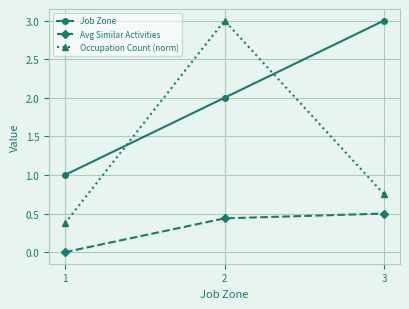

The Occupation Count (norm) series shows 0.2 at 1. True or false?

False